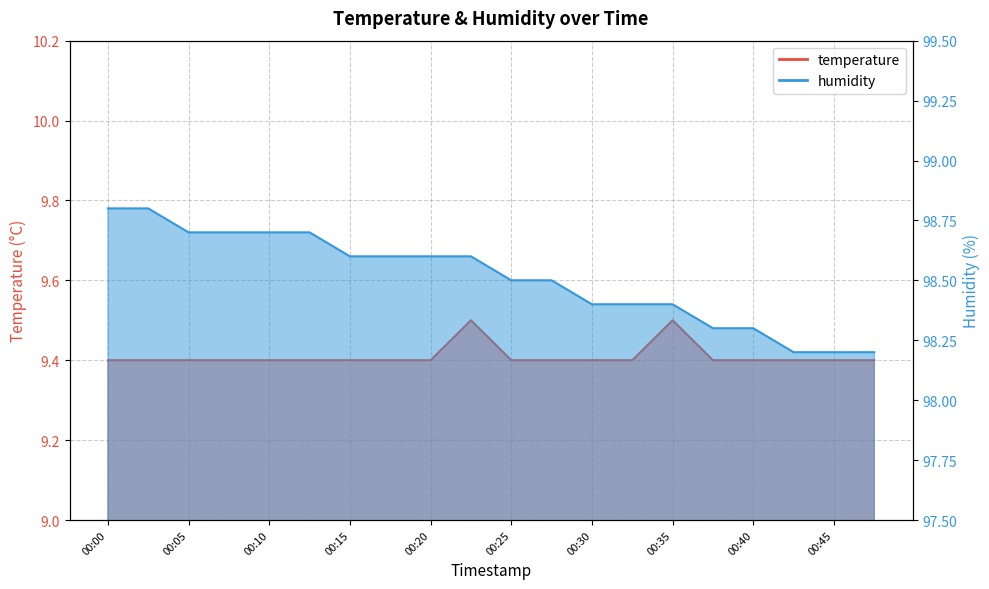

What is the sum of all temperature values?

188.2